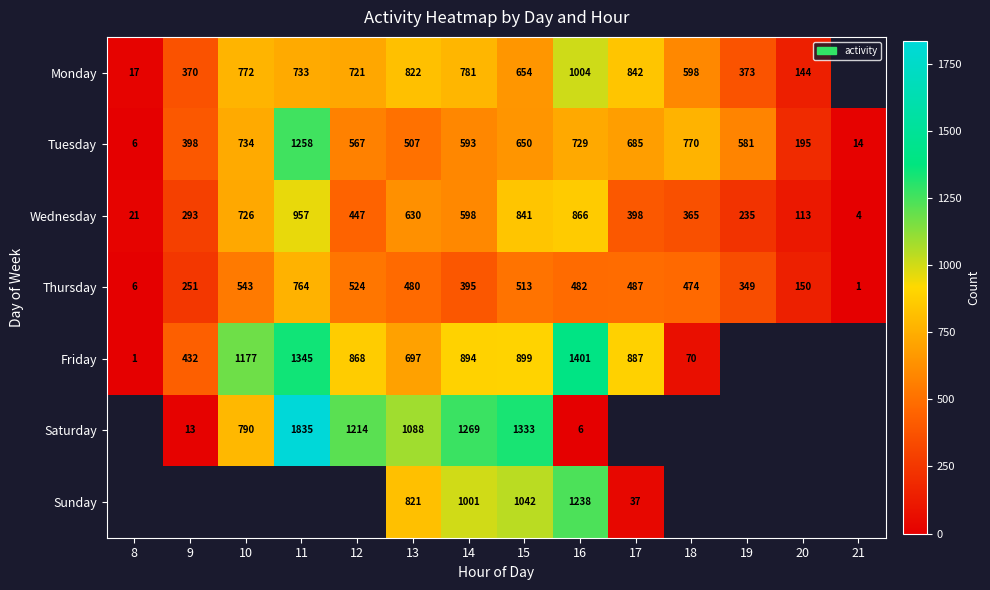

At 13, list the series in order from largest to smallest.

Saturday, Monday, Sunday, Friday, Wednesday, Tuesday, Thursday